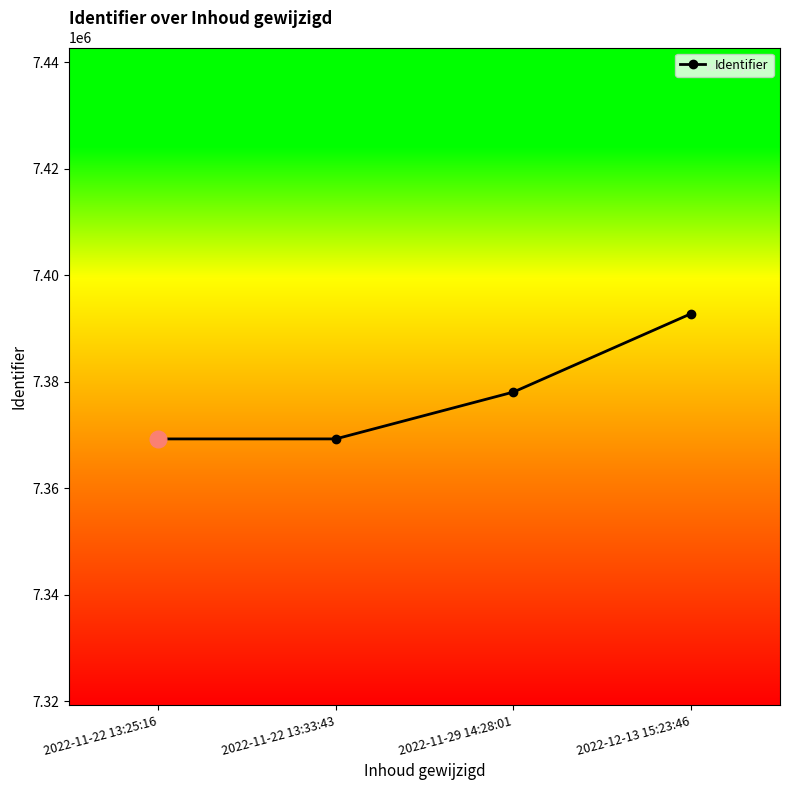

What is the difference between the values at 2022-12-13 15:23:46 and 2022-11-22 13:25:16?

23537